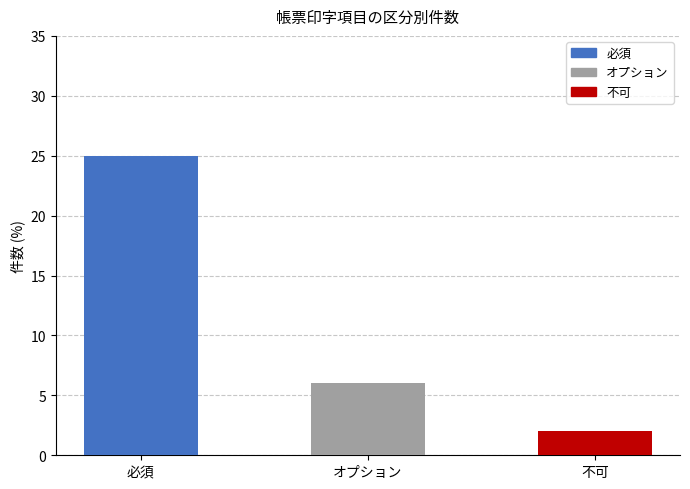

What position from the right is オプション?

2